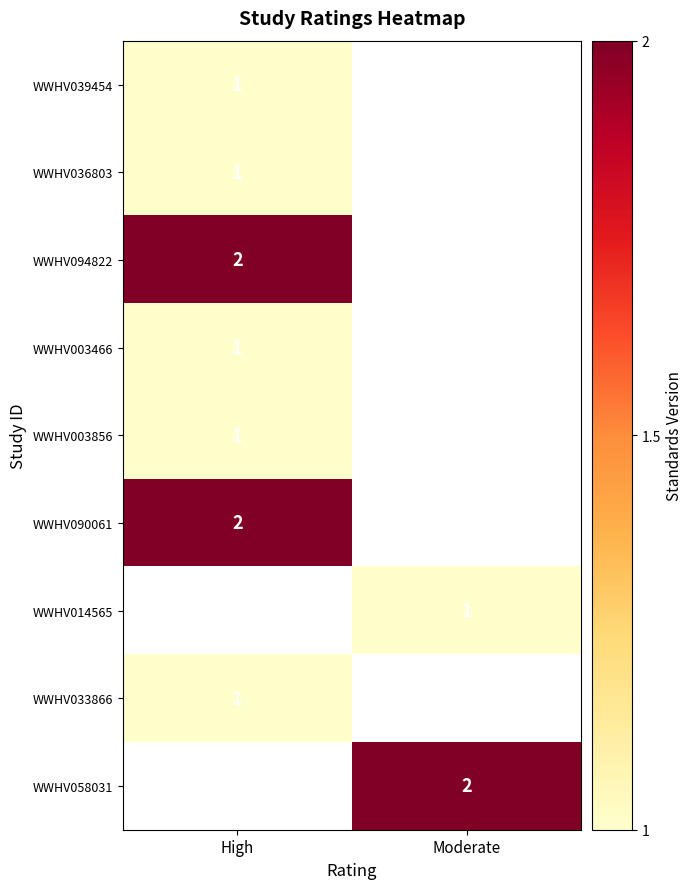

The value of WWHV003856 at High is 2. True or false?

False